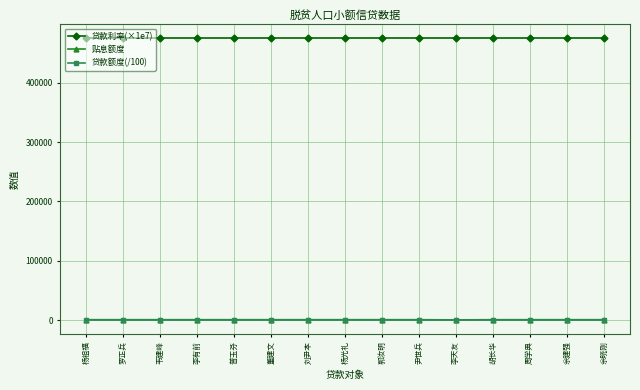

At how many categories does at least one series exceed 316788?

15